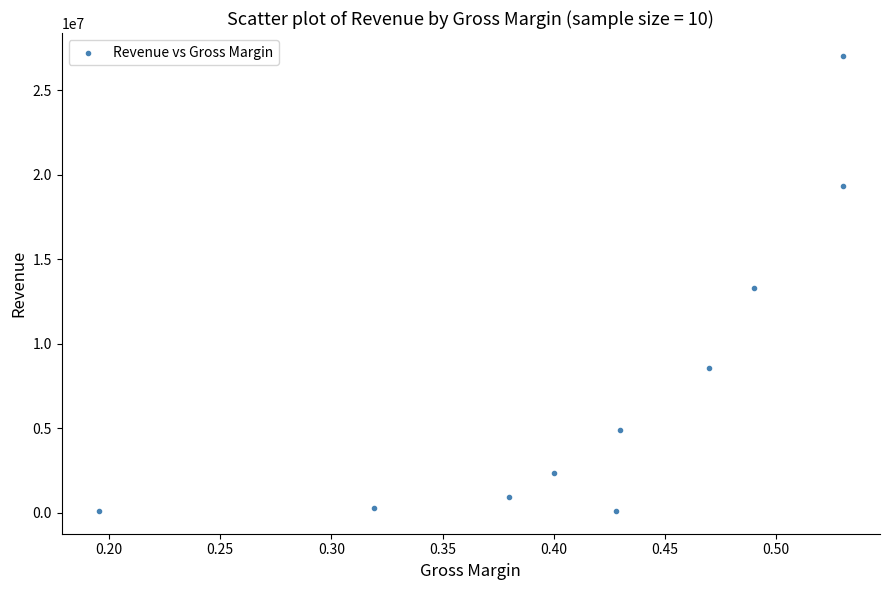

What is the range of Y values (max minus min)?

26916096.7